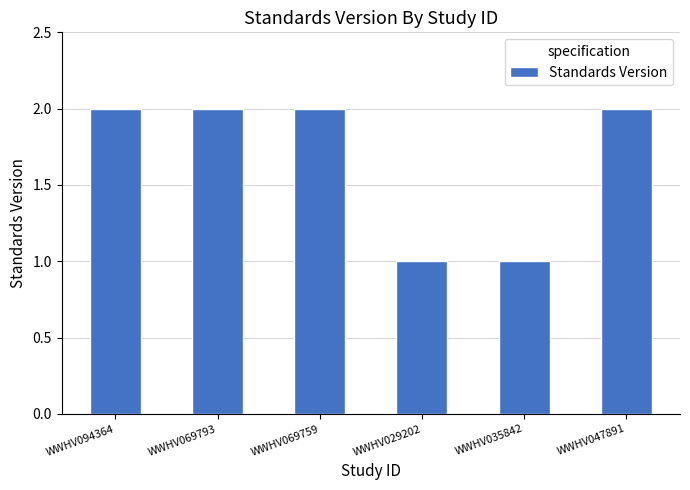

Does the chart contain any negative values?

No